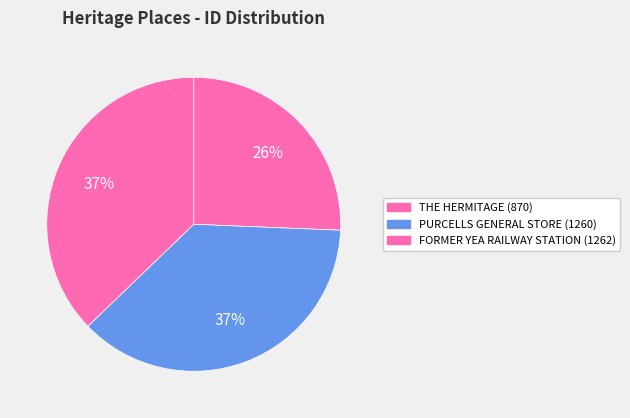

True or false: PURCELLS GENERAL STORE accounts for 43% of the total.

False